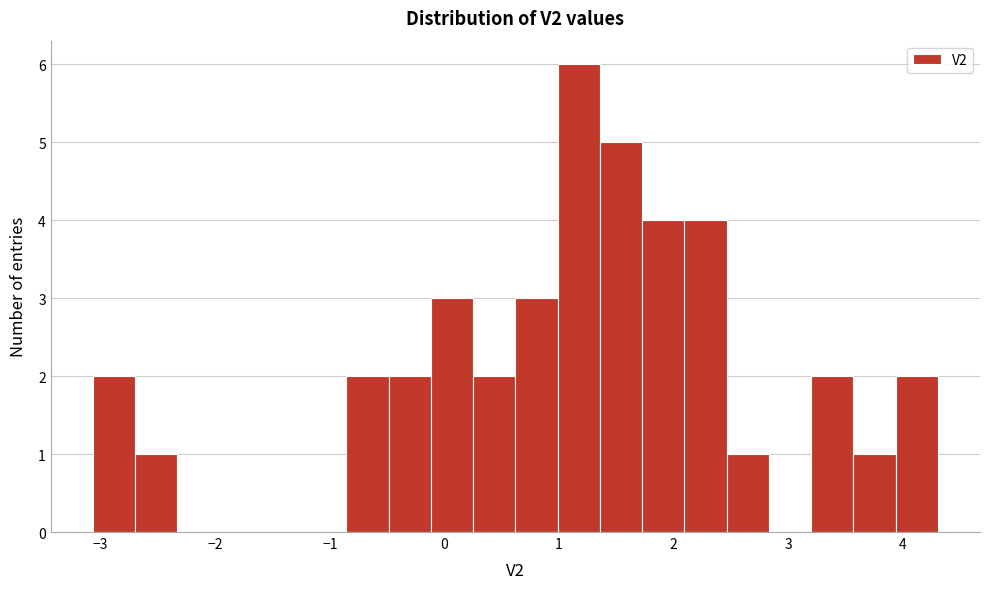

Around what value on the x-axis is the tallest bar? Give the approximate position of its centre, as read against the axis.

1.2